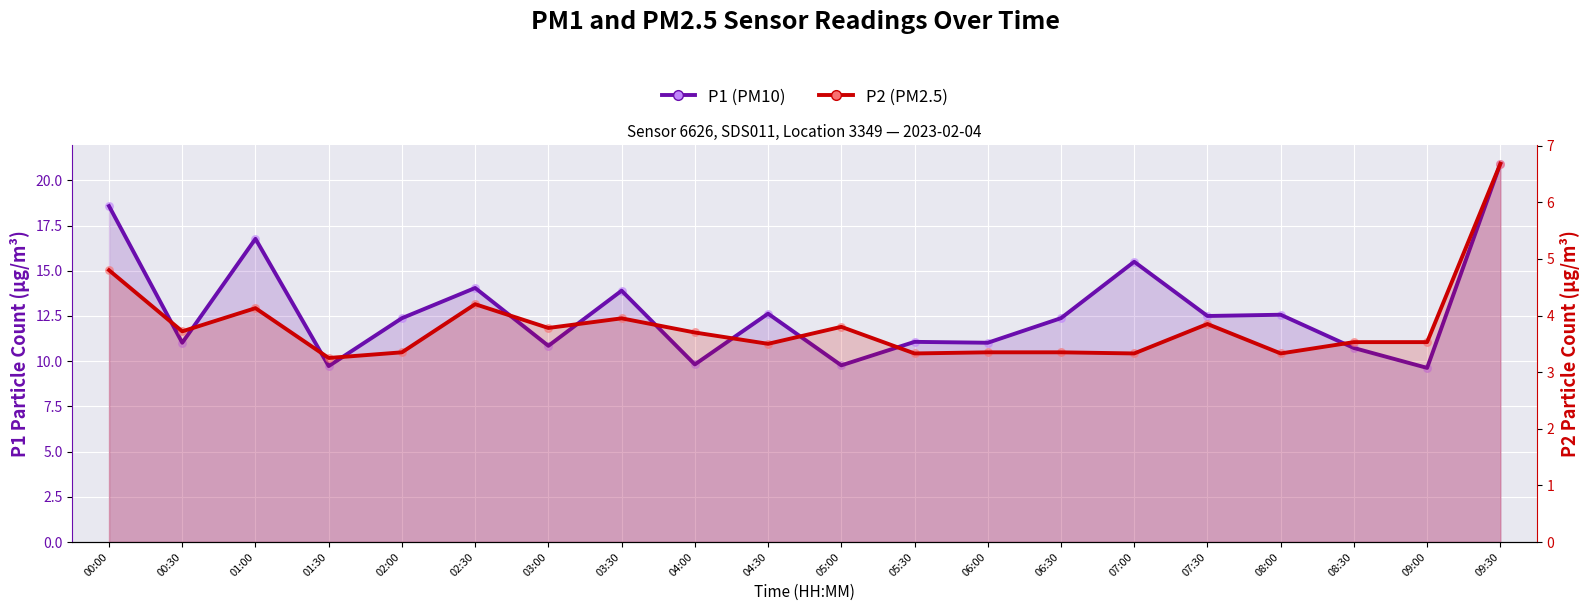

Which series contains the highest Y value?

P1 (PM10)